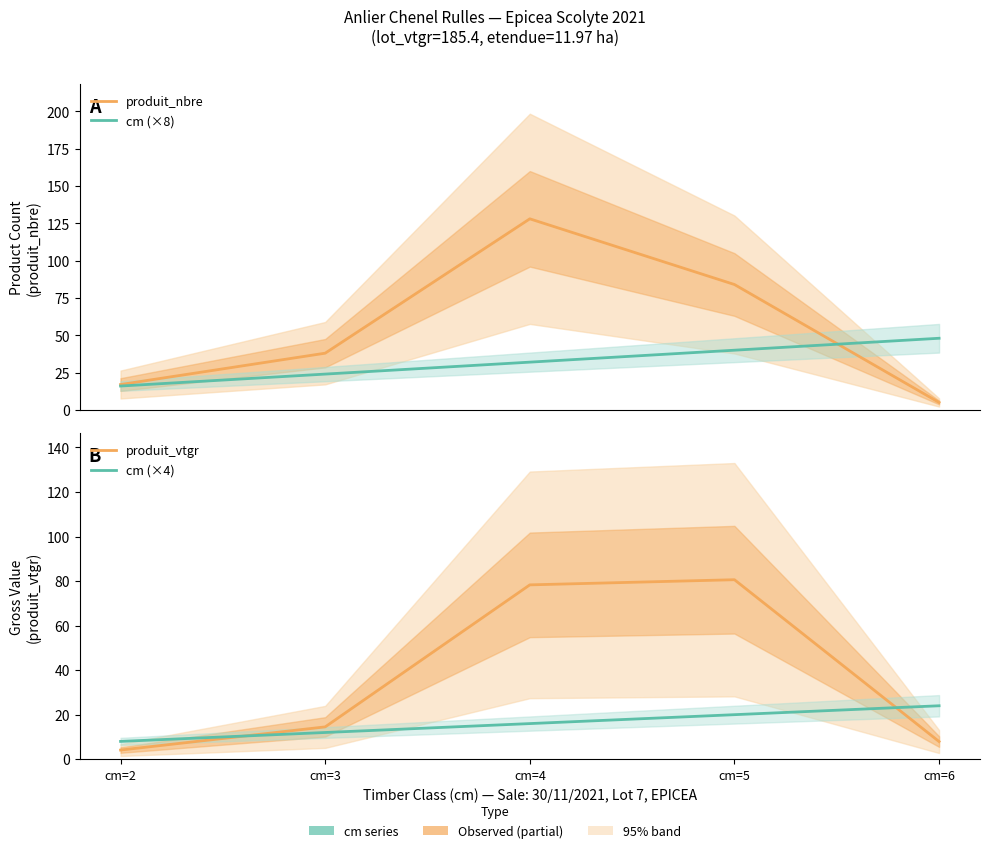

True or false: produit_vtgr and cm (×8) intersect in this chart.

True